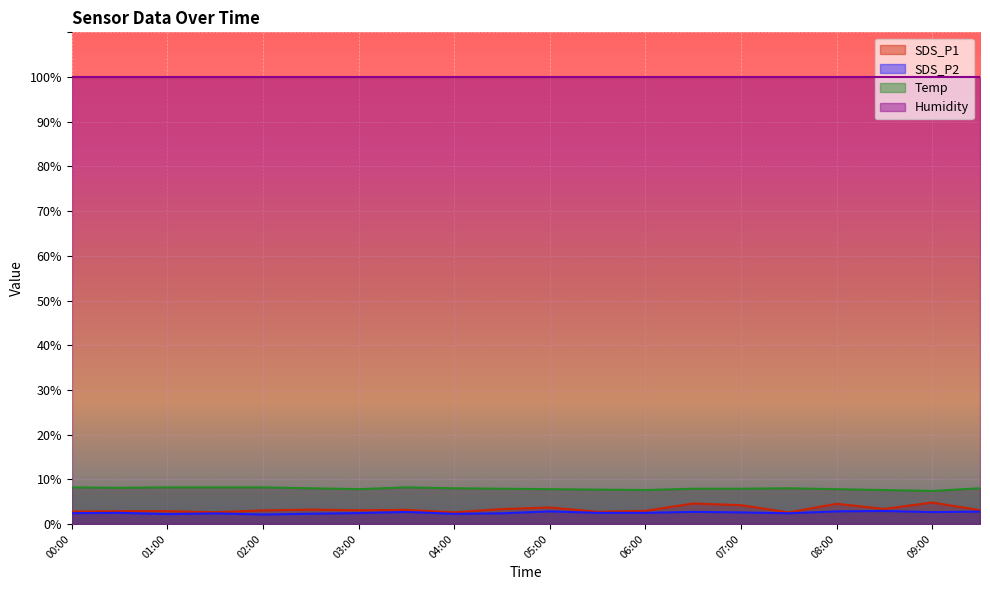

What is the lowest value of the SDS_P2 series?

2.1